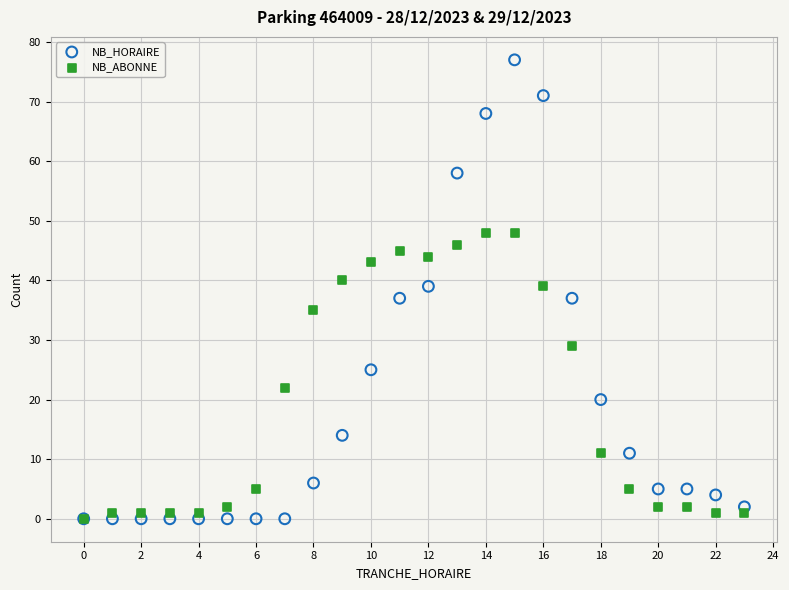

Which series reaches the maximum Y coordinate?

NB_HORAIRE